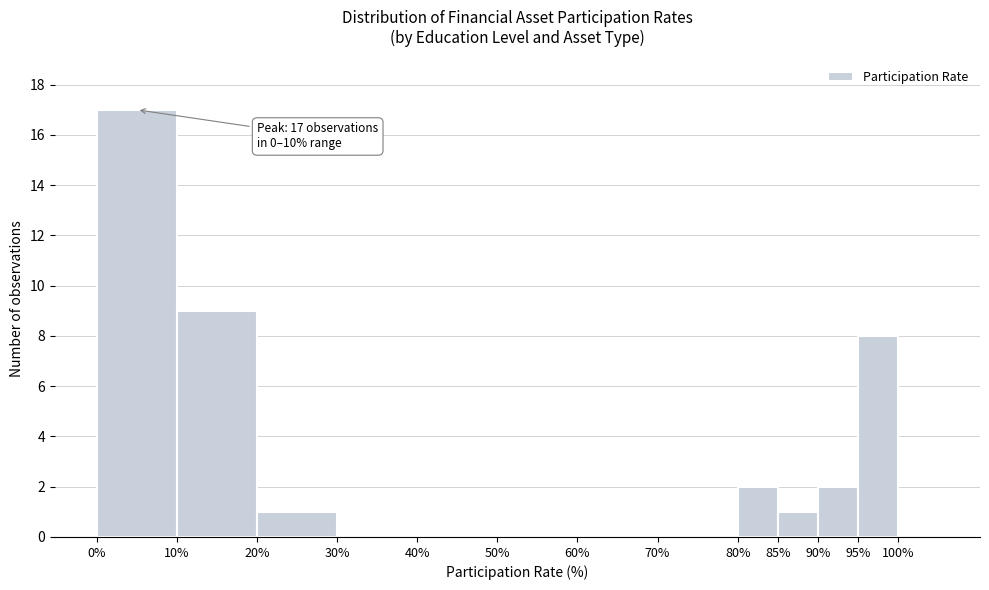

Over which range of the x-axis is the bar tallest?

0 to 10